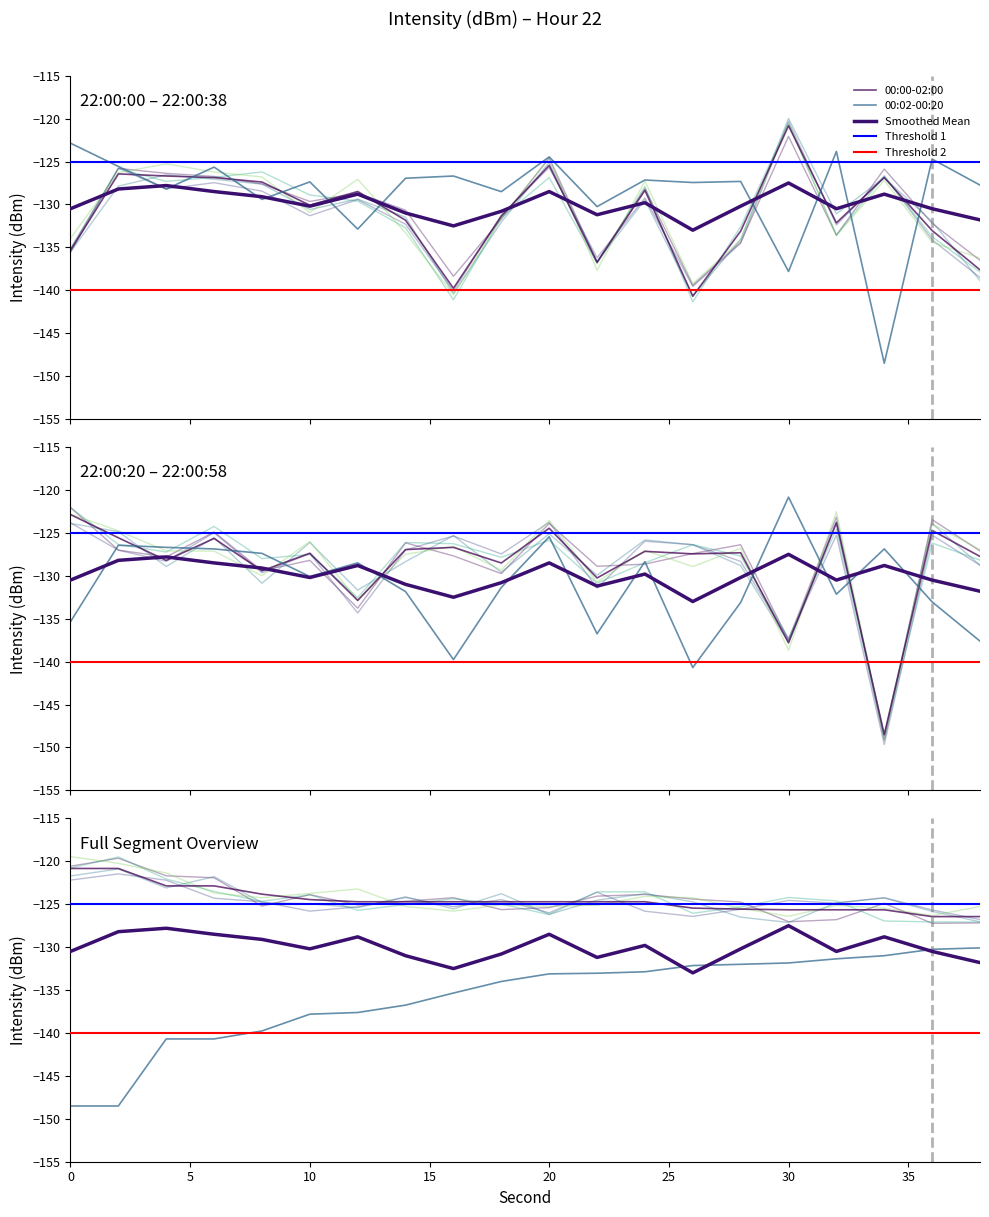

What is the value of the 00:02-00:20 point at the 18th from the left?

-148.5